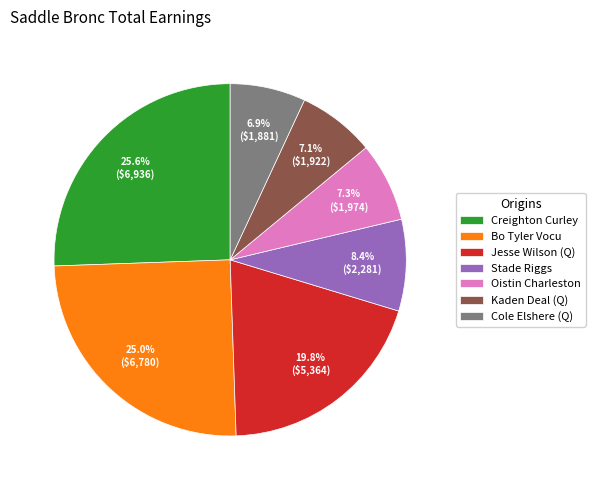

Approximately how many times larger is the value at Stade Riggs compared to Cole Elshere (Q)?

1.2